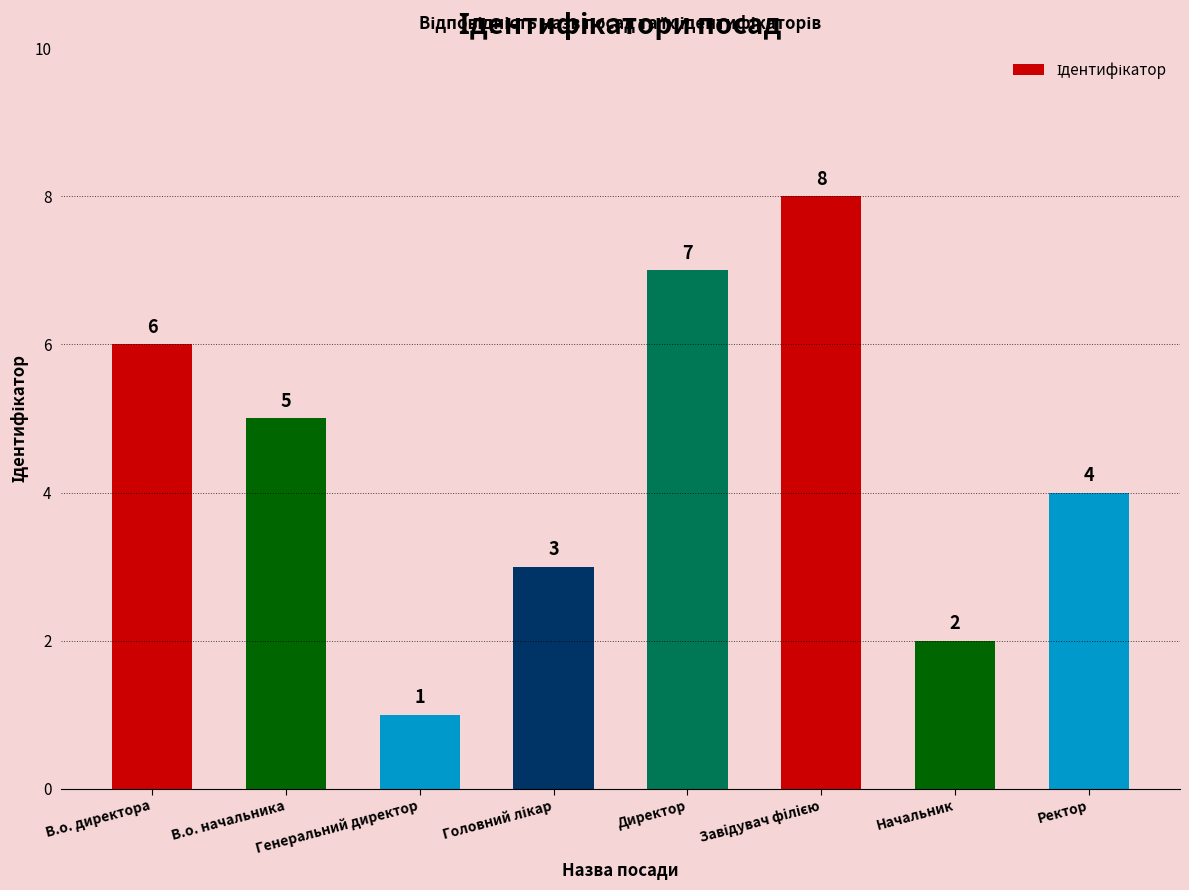

Reading left to right, what are all the values shown in this chart?

6	5	1	3	7	8	2	4